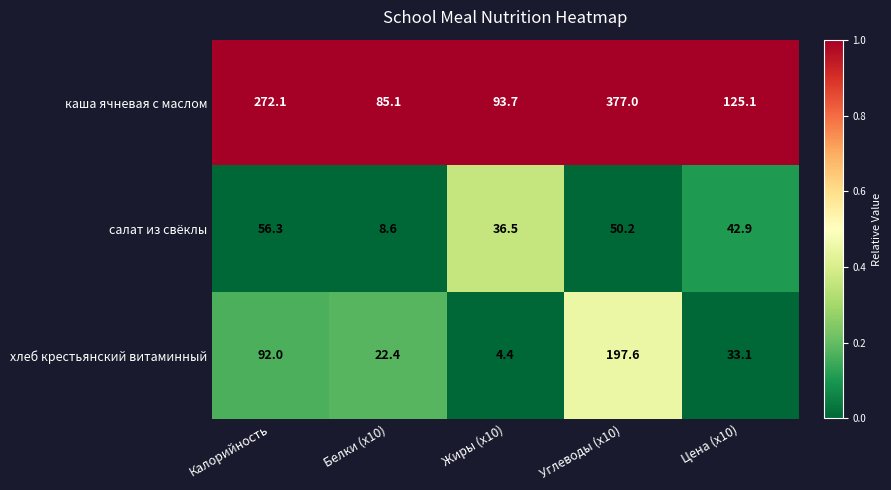

Reading left to right, list all the values displayed in this chart.

каша ячневая с маслом: Калорийность=272.1	Белки (x10)=85.1	Жиры (x10)=93.7	Углеводы (x10)=377.0	Цена (x10)=125.1
салат из свёклы: Калорийность=56.3	Белки (x10)=8.6	Жиры (x10)=36.5	Углеводы (x10)=50.2	Цена (x10)=42.9
хлеб крестьянский витаминный: Калорийность=92.0	Белки (x10)=22.4	Жиры (x10)=4.4	Углеводы (x10)=197.6	Цена (x10)=33.1